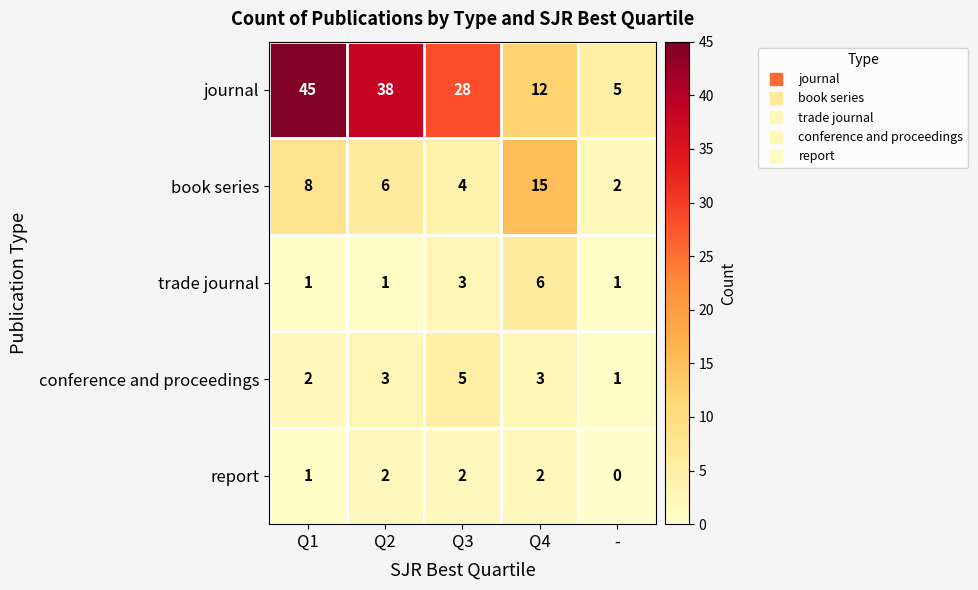

Which series changed the most between Q1 and Q3?

journal